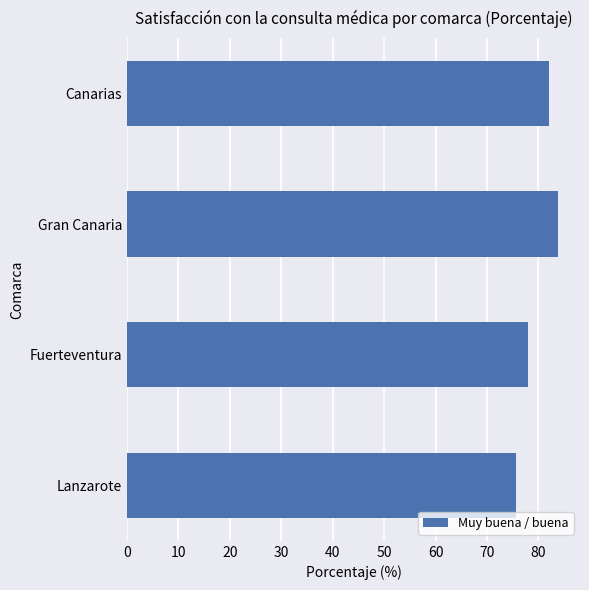

The chart shows a value of 55.9 at Canarias. True or false?

False